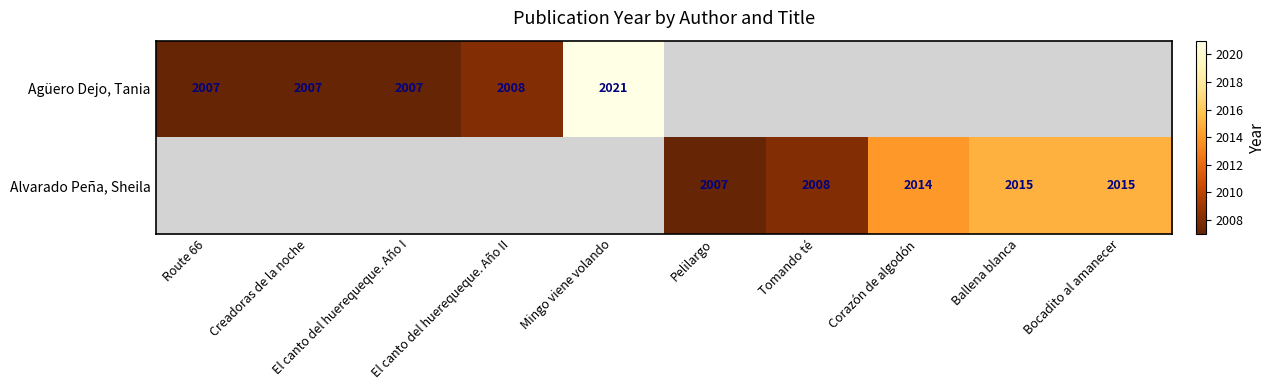

Is it true that Alvarado Peña, Sheila equals 2014 at Corazón de algodón?

True